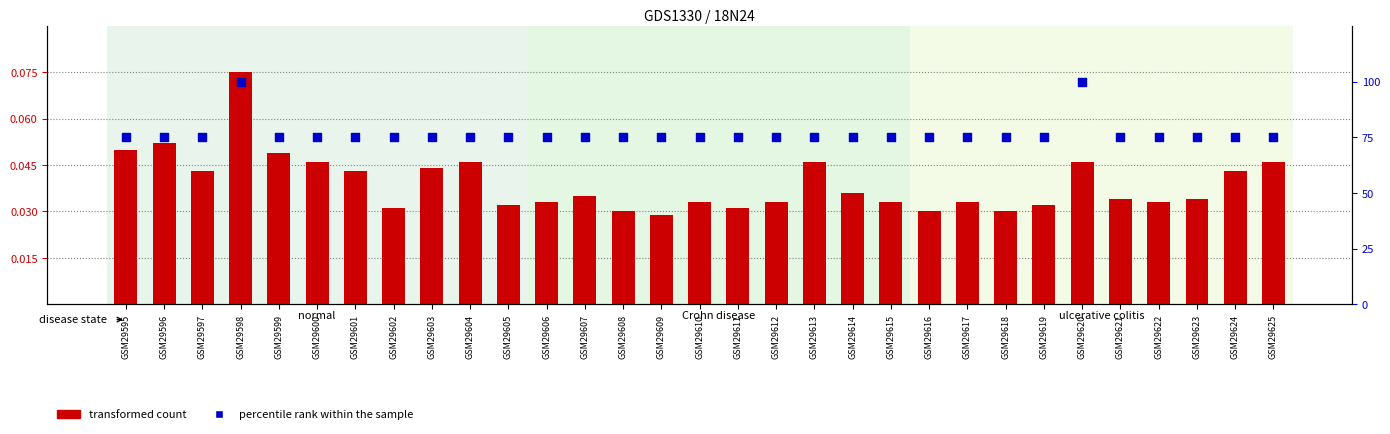

Which series has the largest total across all categories?

percentile rank within the sample